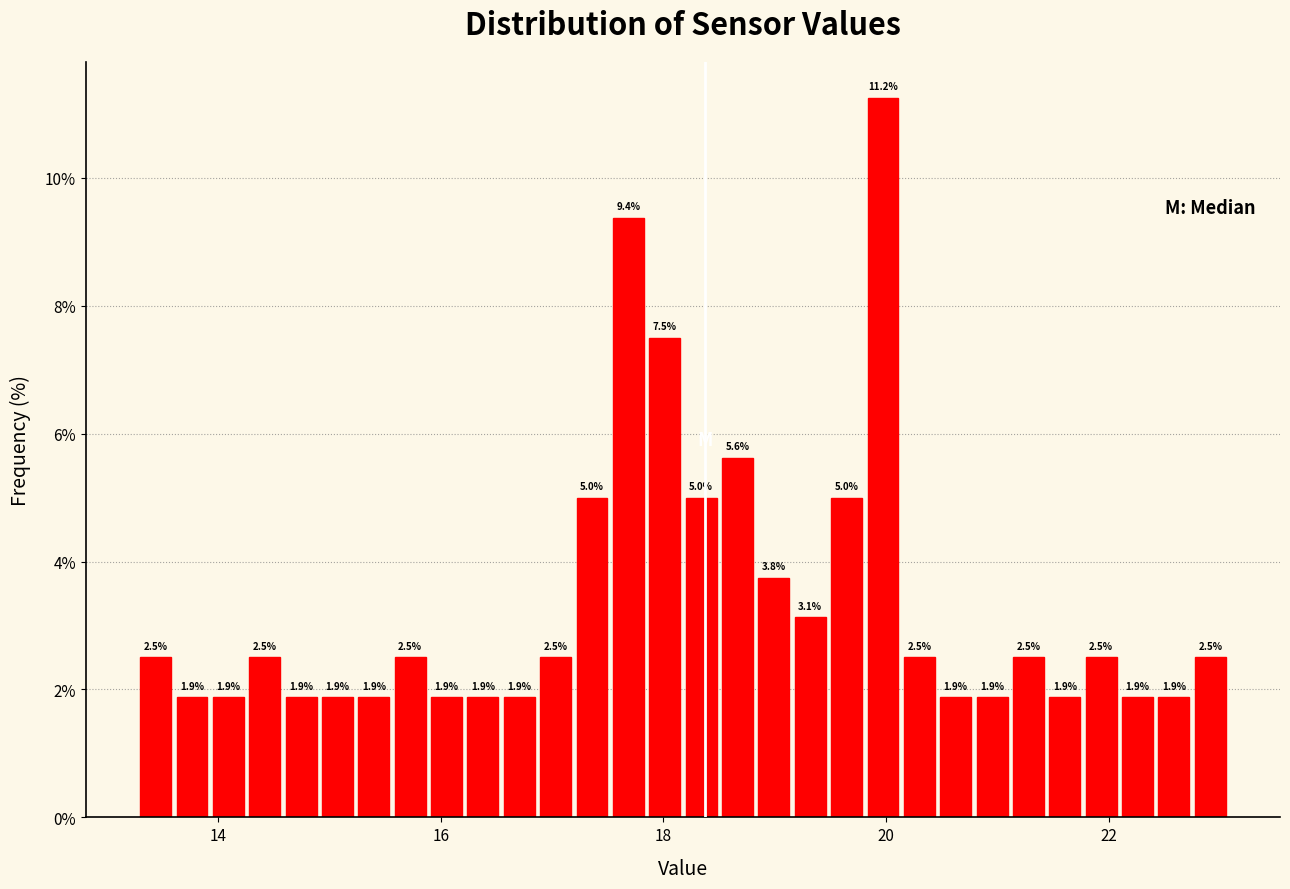

Around what value on the x-axis is the tallest bar? Give the approximate position of its centre, as read against the axis.

20.0